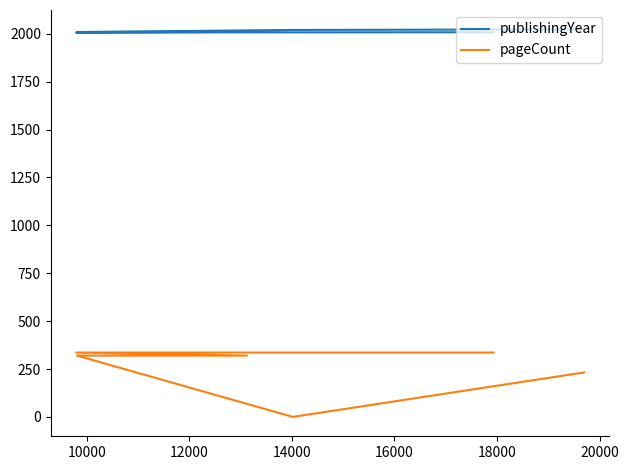

What is the greatest value displayed?

2023